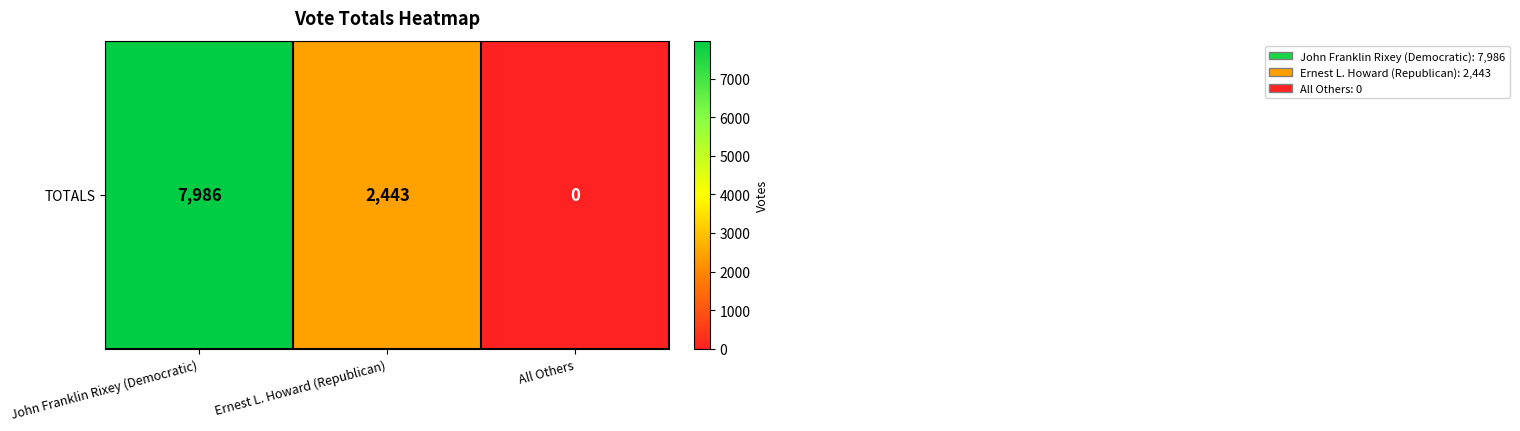

How many values are between 0 and 7986?

3